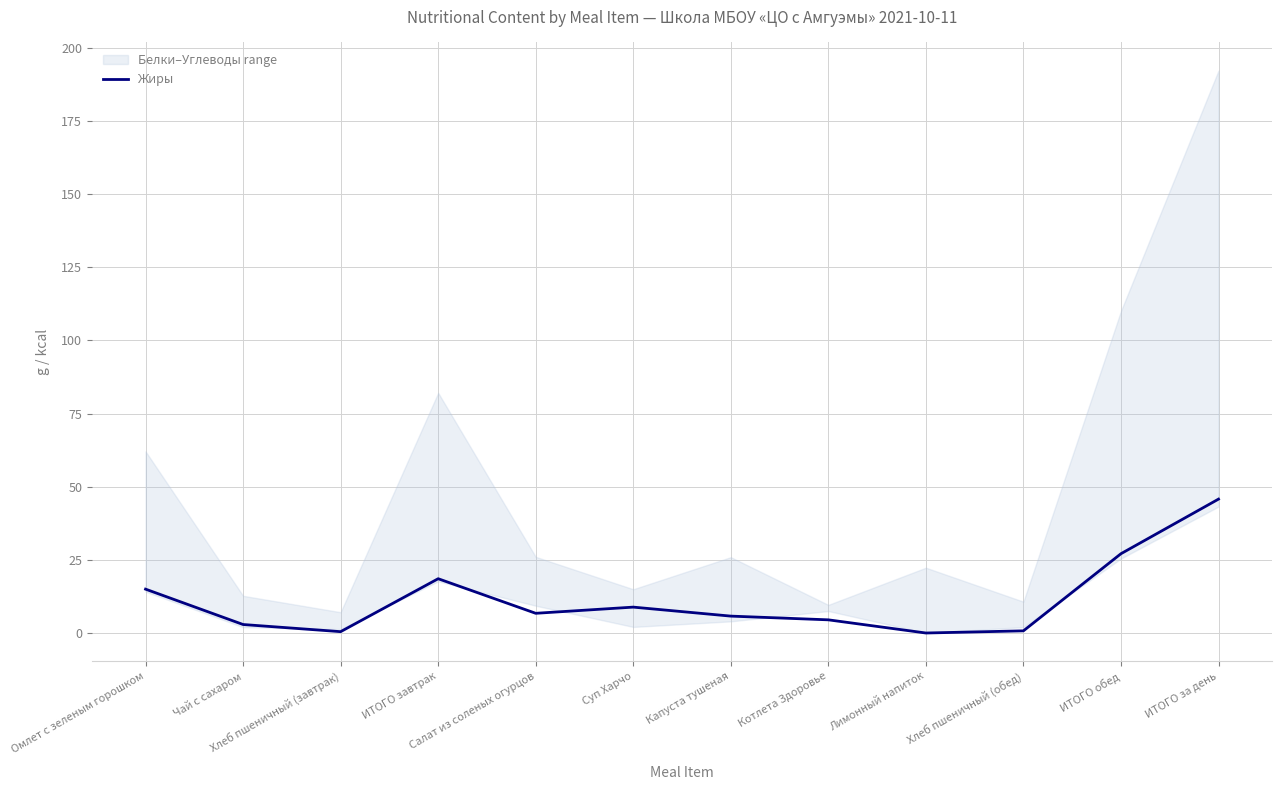

What is the approximate value at Суп Харчо?

8.9